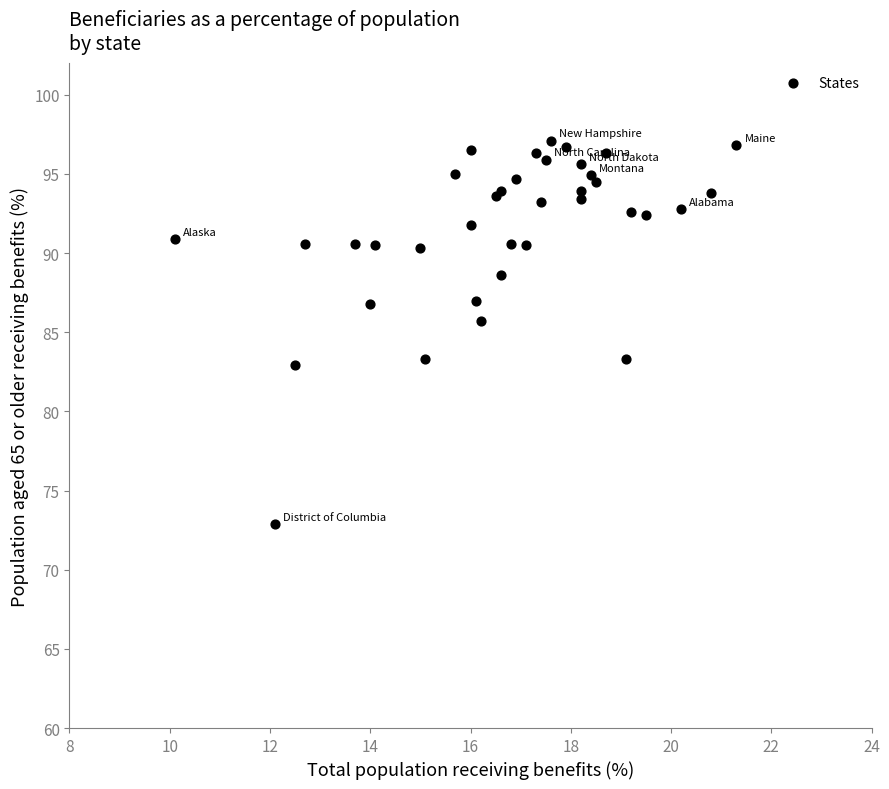

What Y value in the scatter plot is closest to 85?

85.7